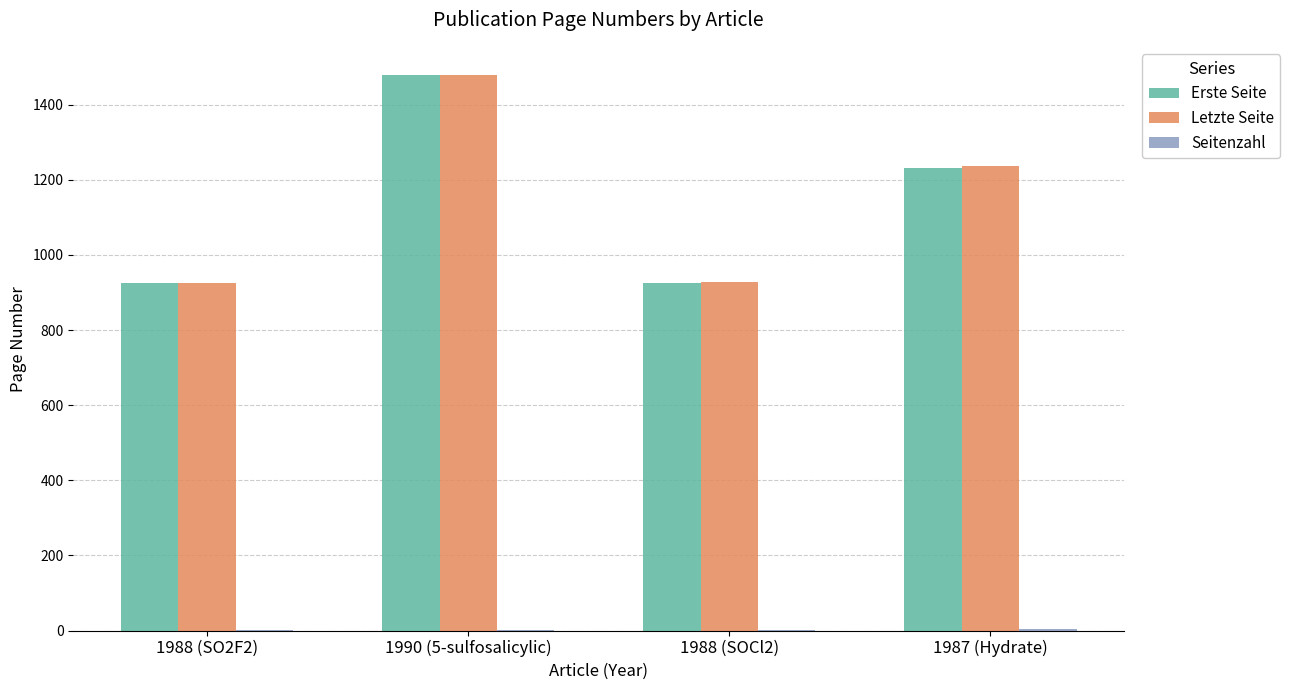

Does the chart contain stacked bars?

No